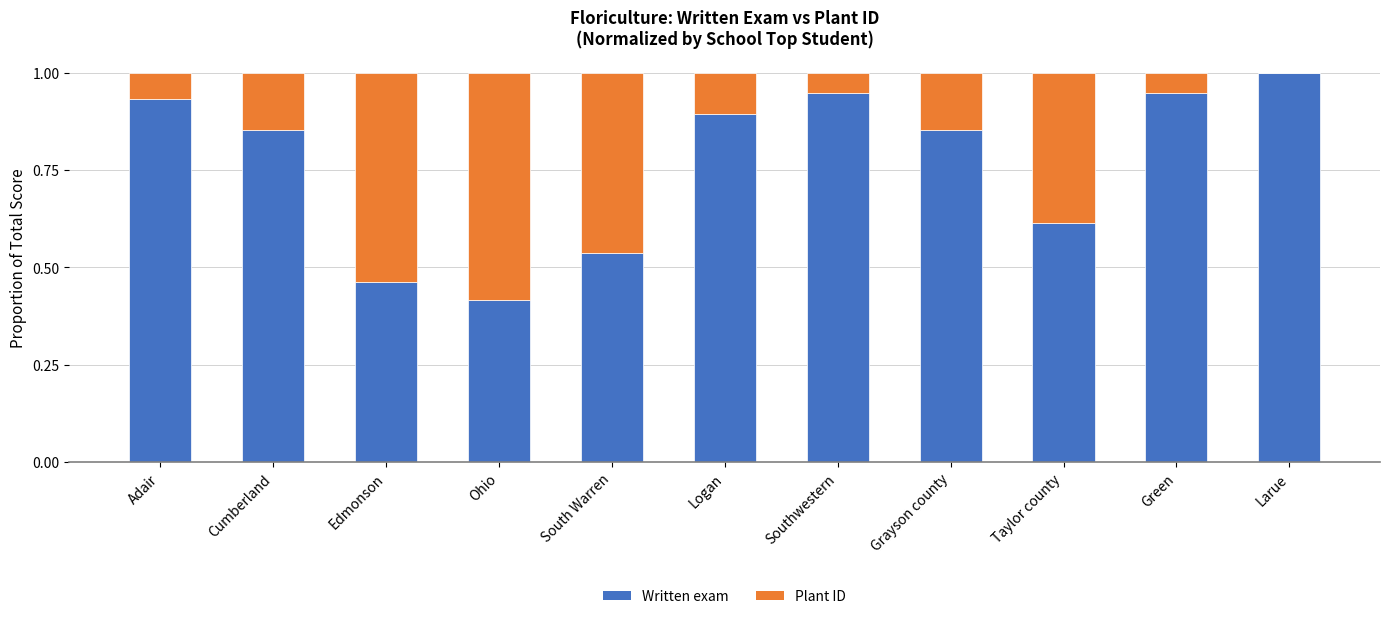

At which label is Written exam closest to 0?

Ohio